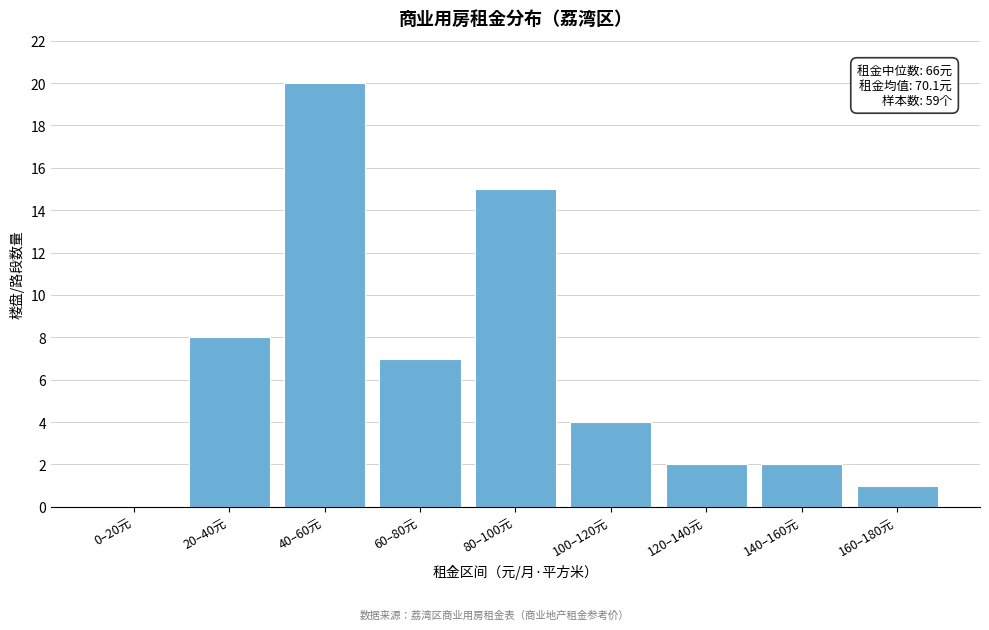

Reading left to right, list all the values displayed in this chart.

0–20元=0	20–40元=8	40–60元=20	60–80元=7	80–100元=15	100–120元=4	120–140元=2	140–160元=2	160–180元=1